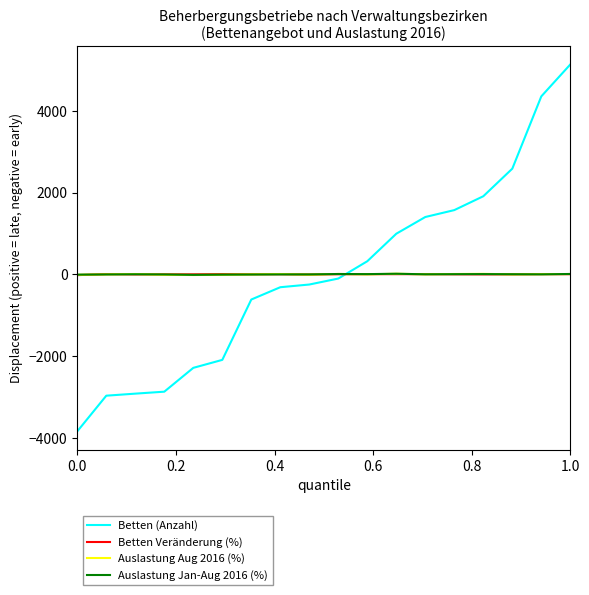

How many times do Auslastung Jan-Aug 2016 (%) and Auslastung Aug 2016 (%) cross each other?

10